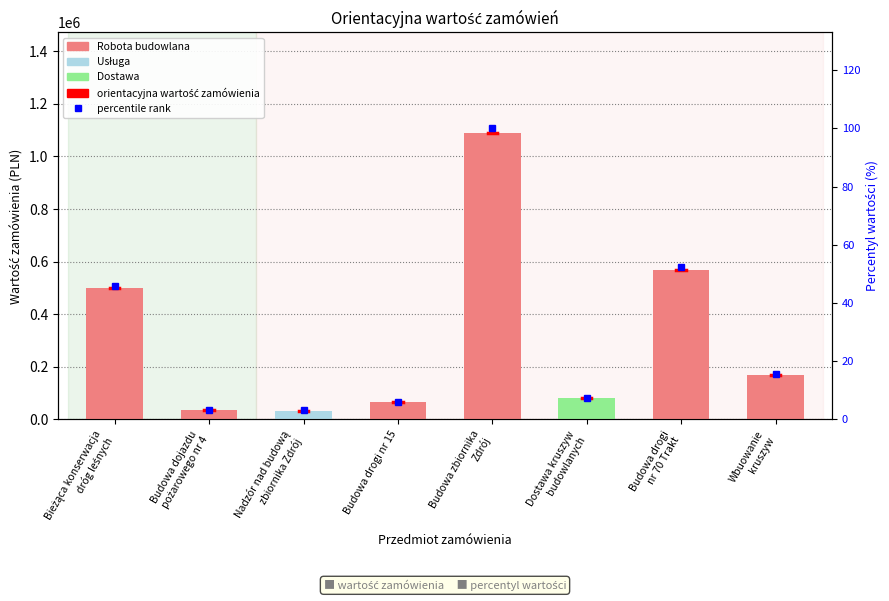

Is it true that the value at Bieżąca konserwacja
dróg leśnych is 500000?

True